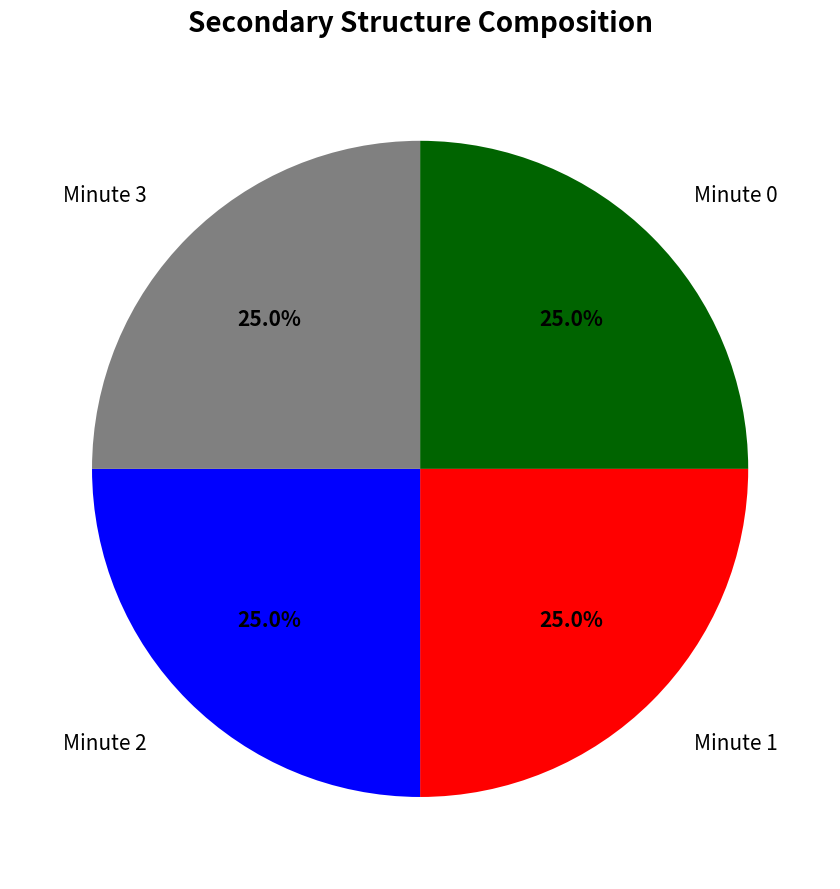

How many slices are in this pie chart?

4